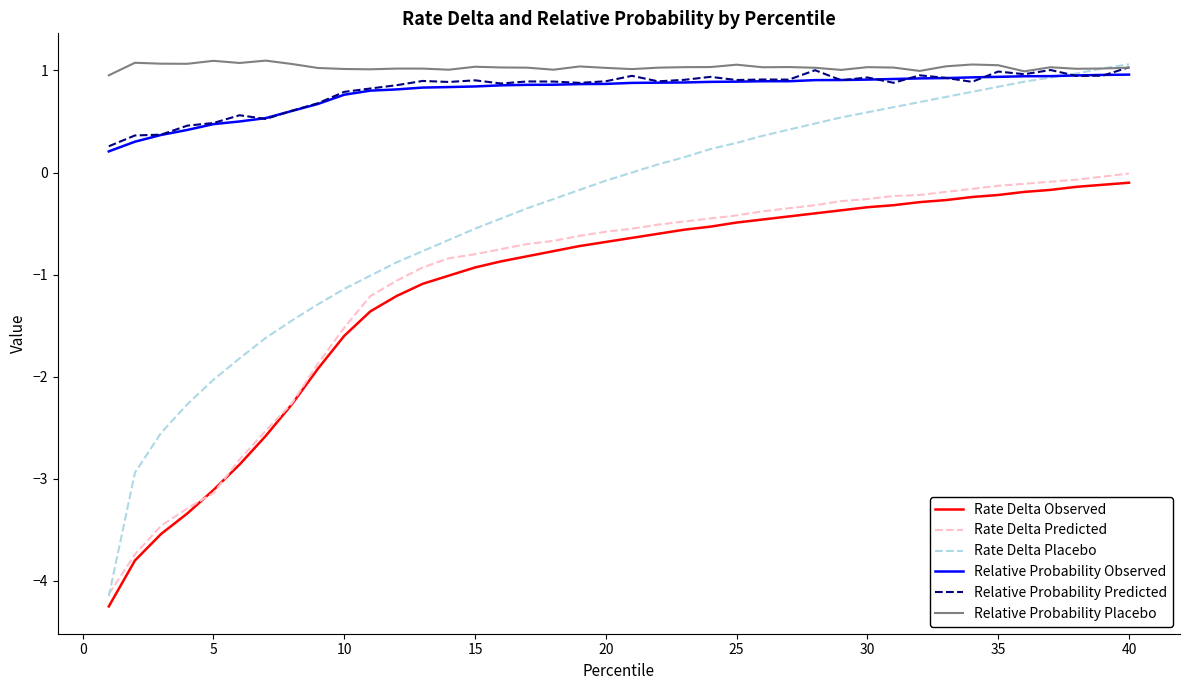

What is the maximum value for Relative Probability Predicted?

1.0